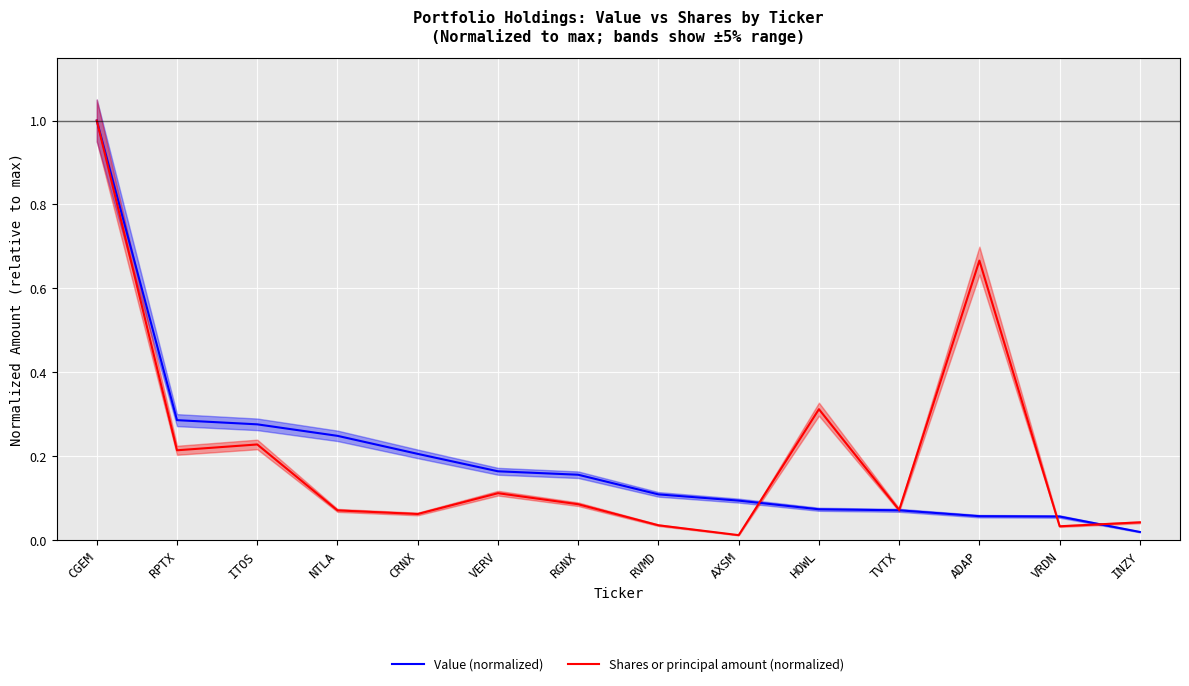

What is the difference between the maximum and minimum values in the Value (normalized) series?

1.0